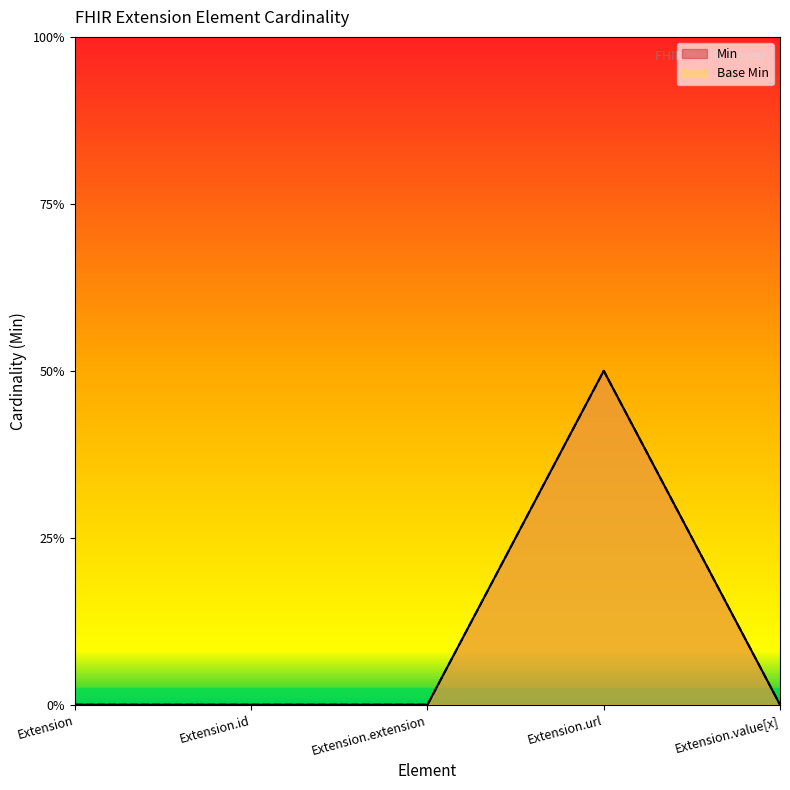

Which category has the highest value across all series?

Extension.url